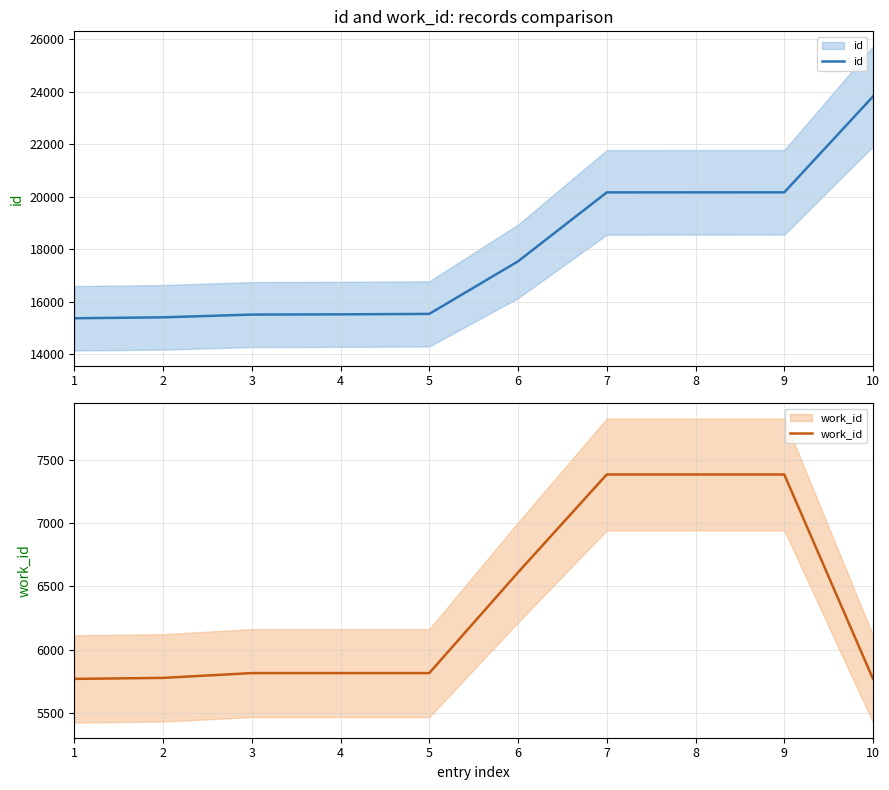

At which label does id reach its minimum?

1